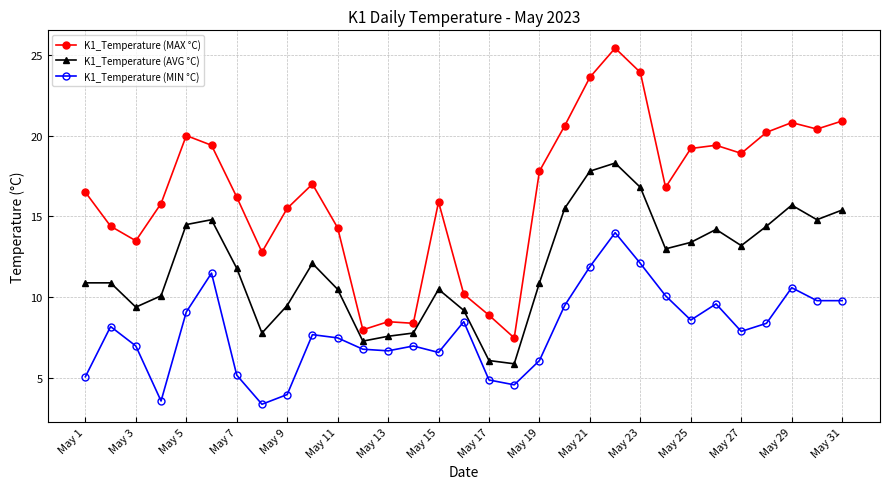

What is the maximum value shown in the chart?

25.4